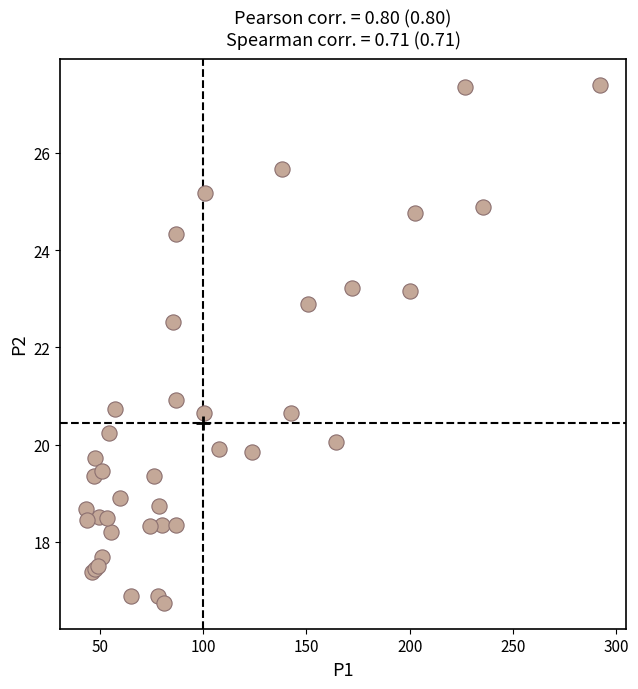

What Y value in the scatter plot is closest to 22?

22.5